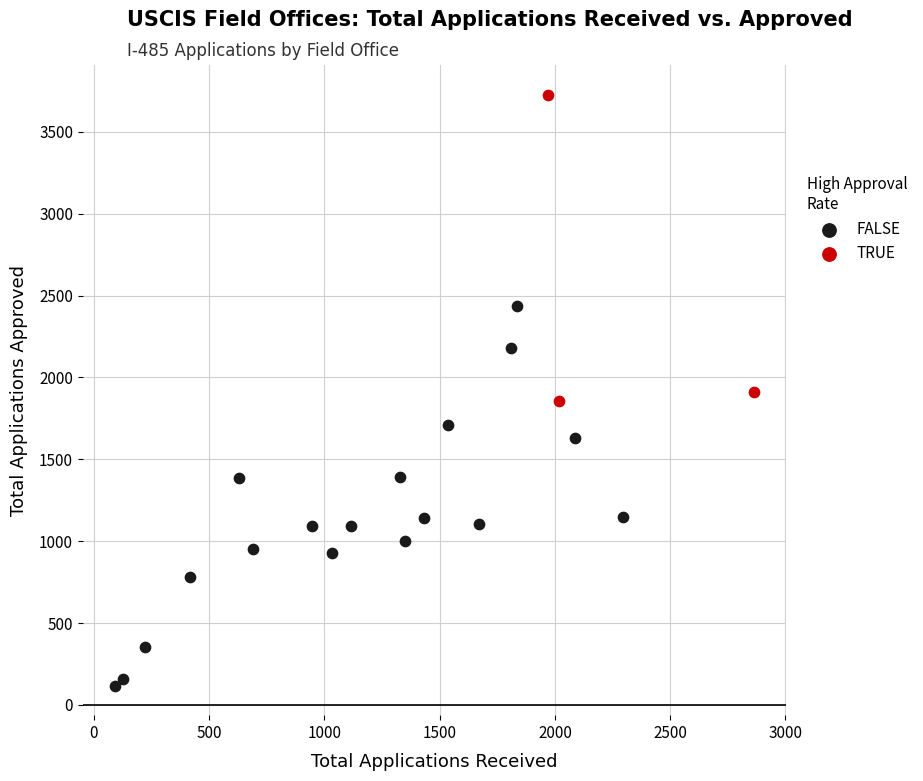

Which series reaches the minimum Y coordinate?

FALSE